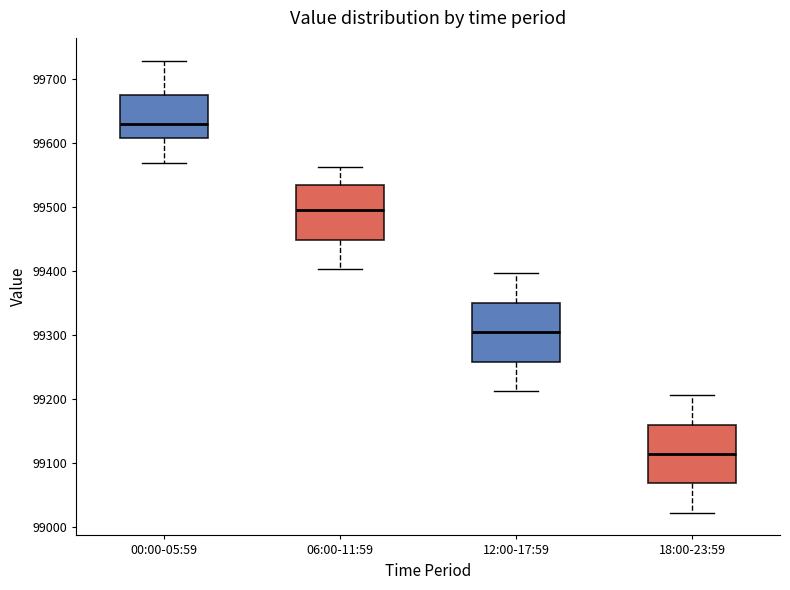

Where does the lower whisker of the box for 00:00-05:59 end on the y-axis? The values are not printed on the chart, so give them approximately, as read against the axis.

99570